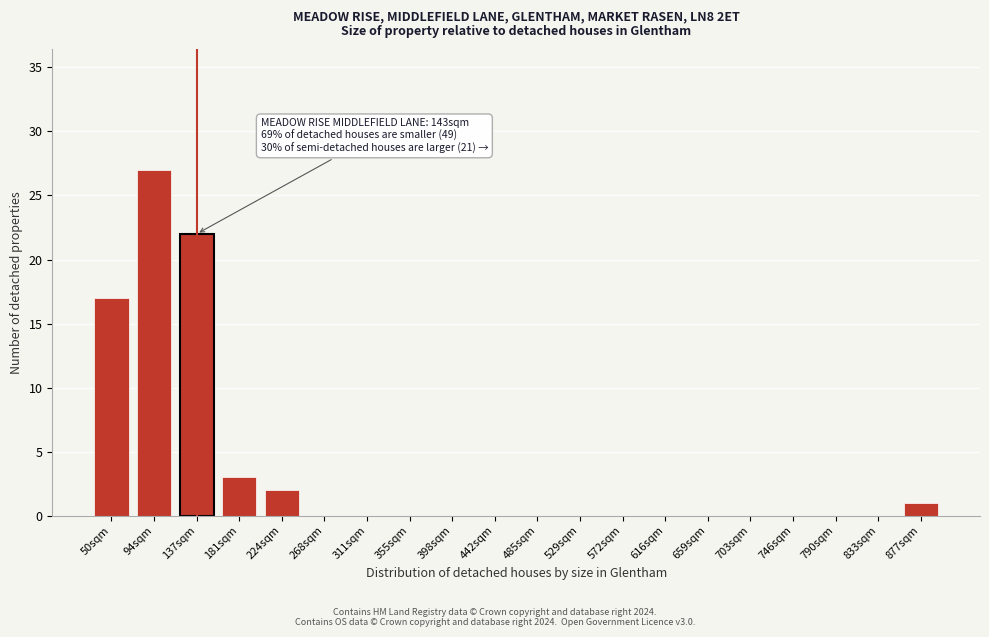

Reading right to left, transcribe all the data shown in this chart.

877sqm=1	833sqm=0	790sqm=0	746sqm=0	703sqm=0	659sqm=0	616sqm=0	572sqm=0	529sqm=0	485sqm=0	442sqm=0	398sqm=0	355sqm=0	311sqm=0	268sqm=0	224sqm=2	181sqm=3	137sqm=22	94sqm=27	50sqm=17